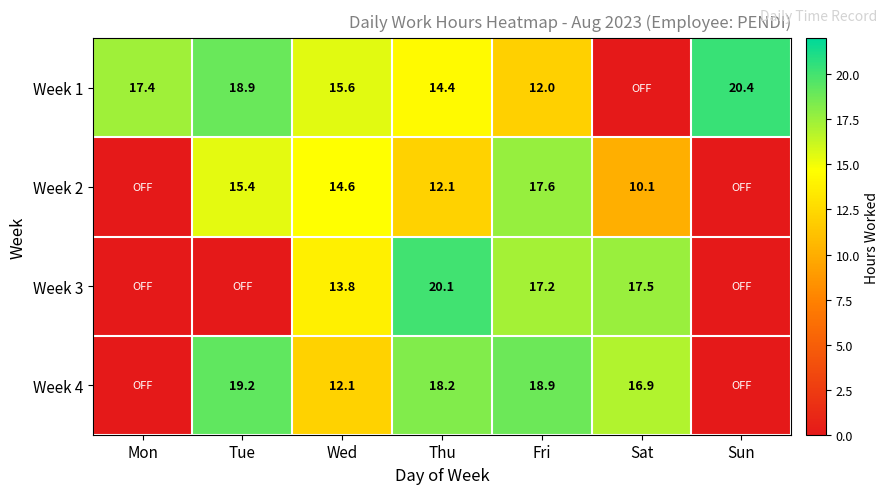

What is the total value across all series at Mon?

17.4